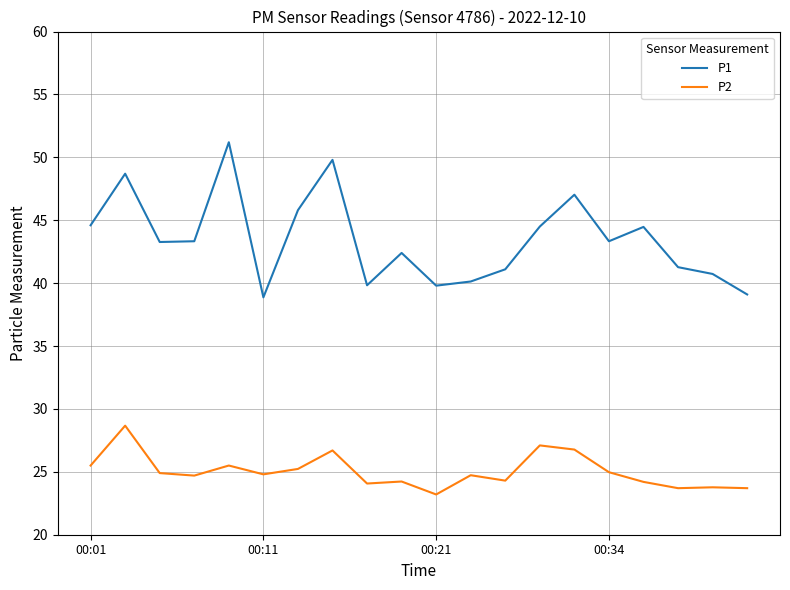

Which series has the largest range (max minus min)?

P1